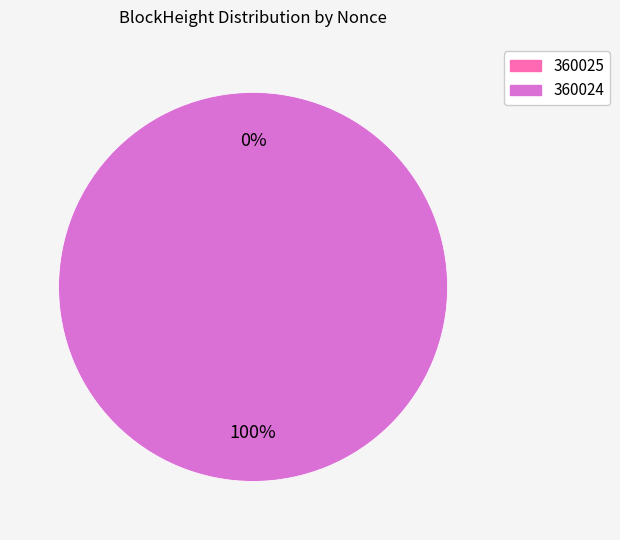

Combined, do 360025 and 360024 account for over 50%?

Yes